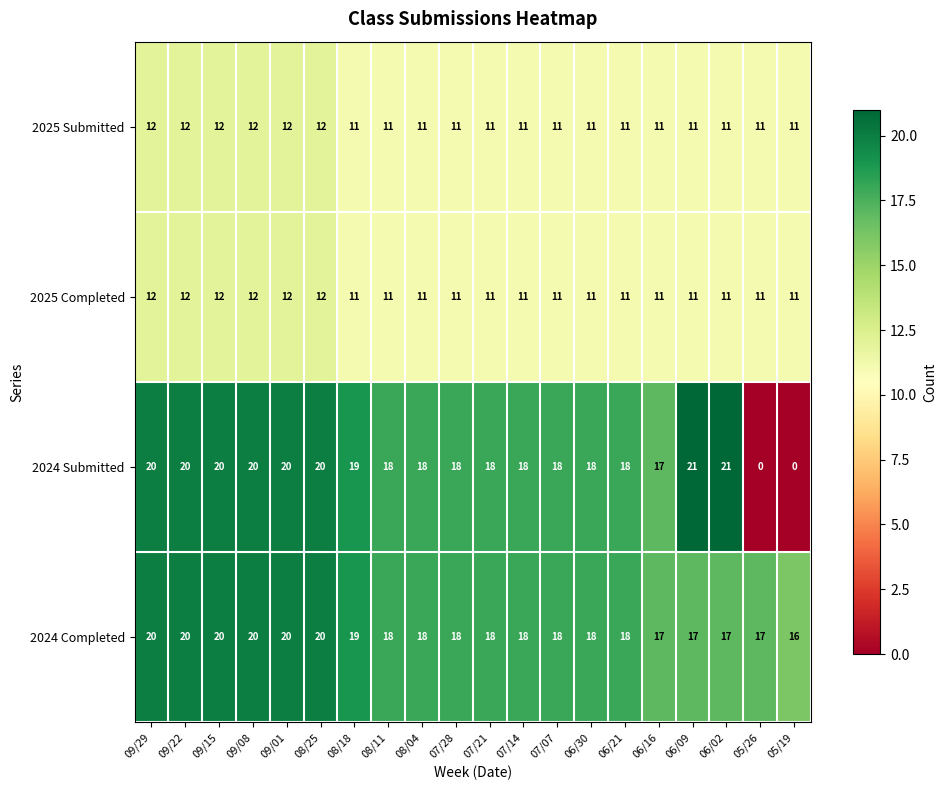

What is the approximate value of 2024 Submitted at 08/04, to the nearest 10?

20